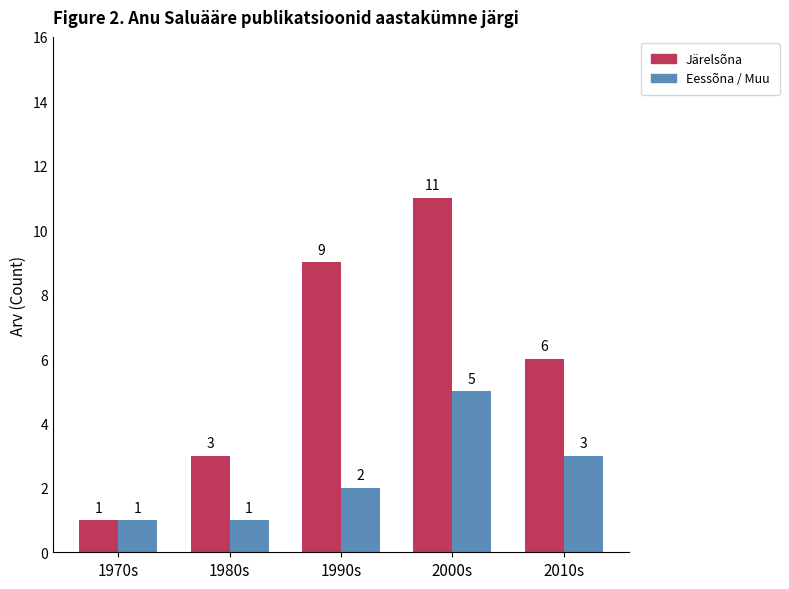

Count the Järelsõna values in the range 3 to 9.

3